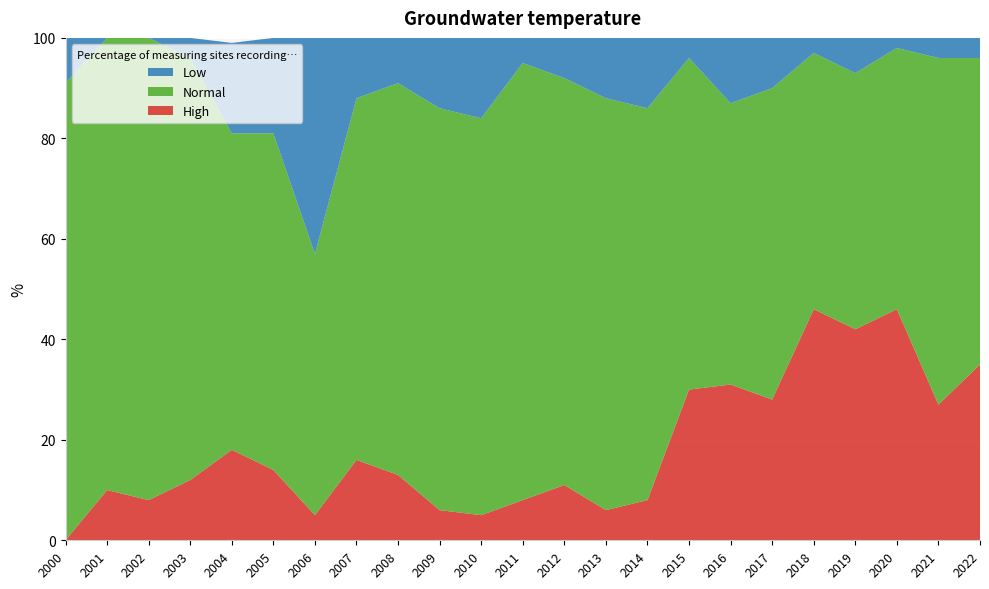

Reading left to right, list all the values displayed in this chart.

High: 2000=0	2001=10	2002=8	2003=12	2004=18	2005=14	2006=5	2007=16	2008=13	2009=6	2010=5	2011=8	2012=11	2013=6	2014=8	2015=30	2016=31	2017=28	2018=46	2019=42	2020=46	2021=27	2022=35
Normal: 2000=91	2001=90	2002=92	2003=84	2004=63	2005=67	2006=52	2007=72	2008=78	2009=80	2010=79	2011=87	2012=81	2013=82	2014=78	2015=66	2016=56	2017=62	2018=51	2019=51	2020=52	2021=69	2022=61
Low: 2000=9	2001=0	2002=0	2003=4	2004=18	2005=19	2006=43	2007=12	2008=9	2009=14	2010=16	2011=5	2012=8	2013=12	2014=14	2015=4	2016=13	2017=10	2018=3	2019=7	2020=2	2021=4	2022=4